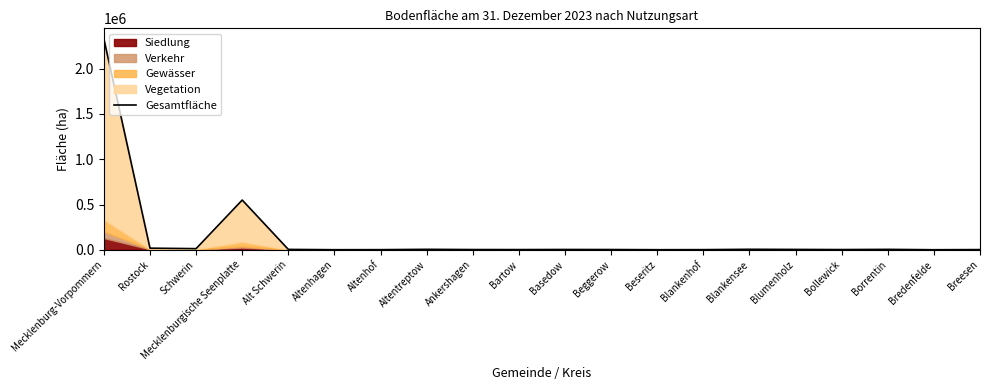

Approximately how many times larger is the value at Basedow compared to Blankenhof?

1.9